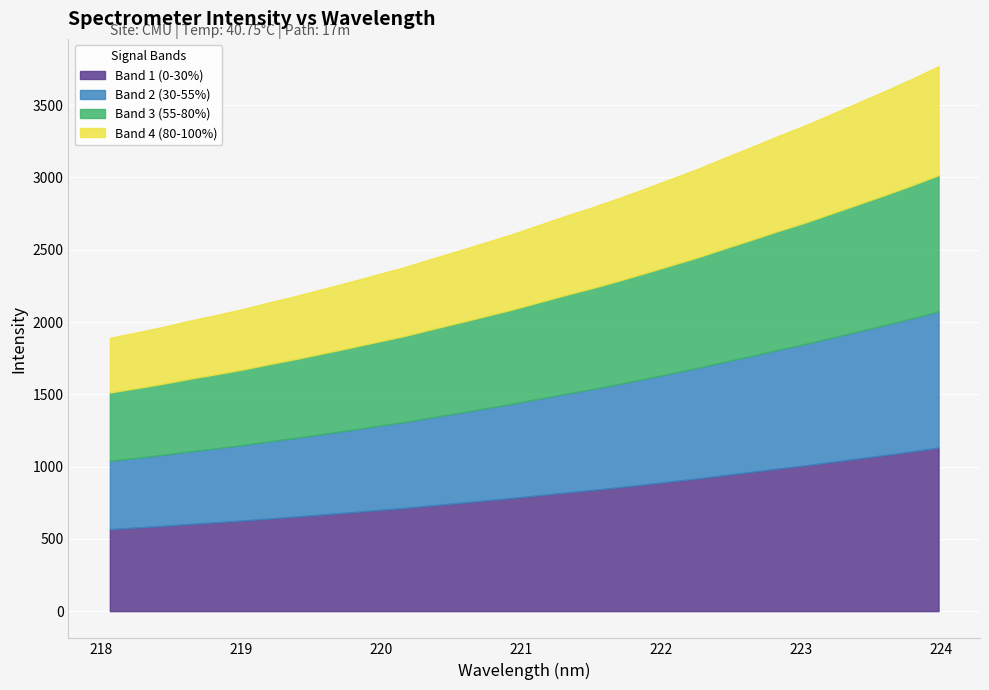

List the labels in order of value, largest first.

223.9802, 223.7895, 223.5987, 223.408, 223.2172, 223.0264, 222.8355, 222.6447, 222.4538, 222.263, 222.0721, 221.8812, 221.6902, 221.4993, 221.3083, 221.1174, 220.9264, 220.7354, 220.5444, 220.3533, 220.1623, 219.9712, 219.7801, 219.589, 219.3979, 219.2067, 219.0156, 218.8244, 218.6332, 218.442, 218.2508, 218.0596